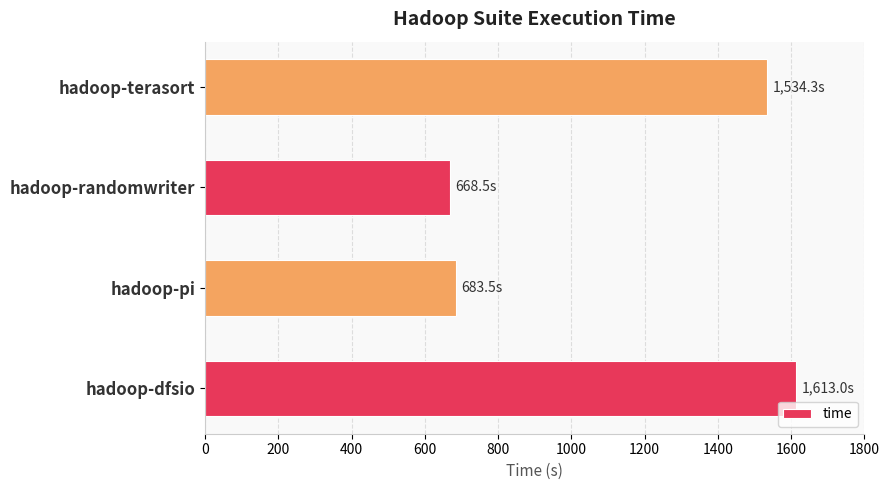

True or false: the data shows 2869.3 at hadoop-dfsio.

False